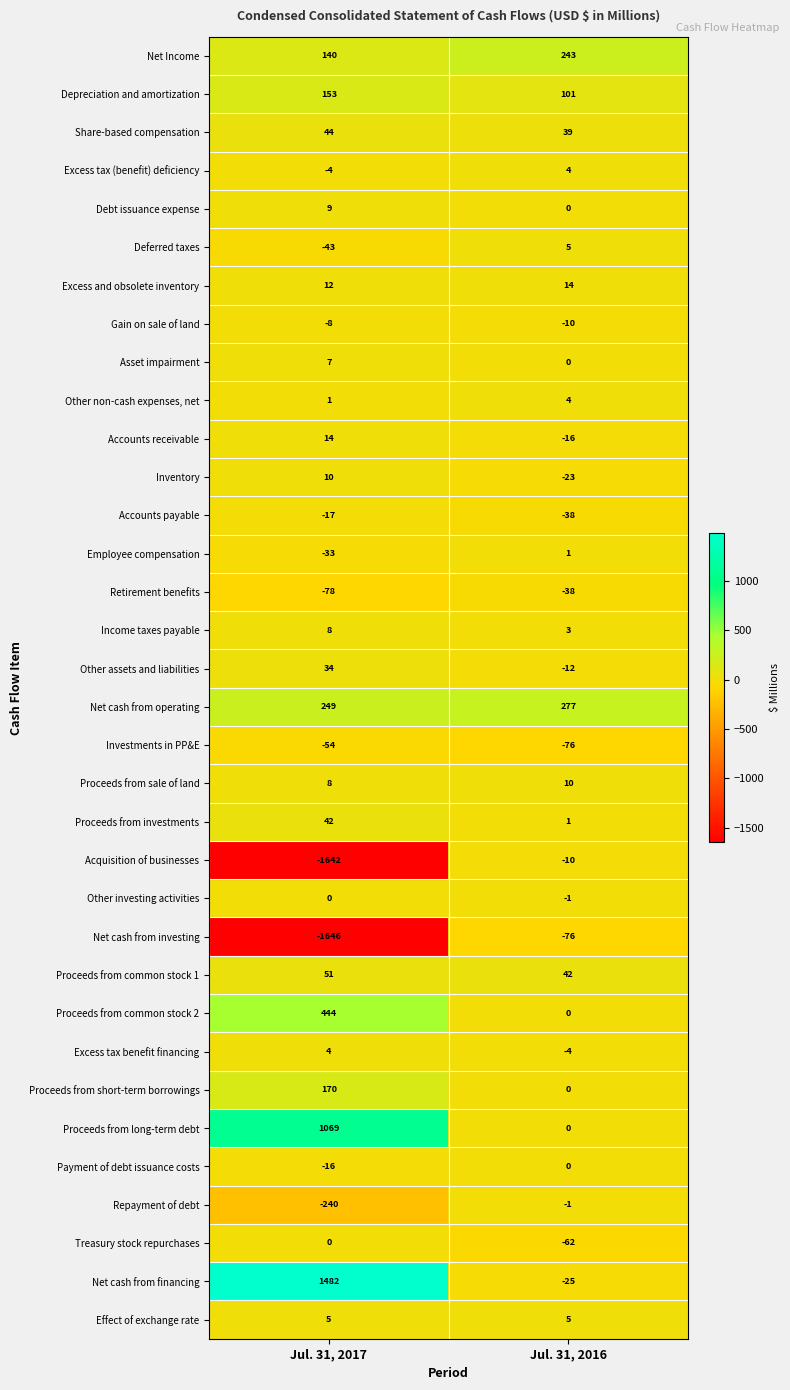

How many distinct data groups are displayed?

34